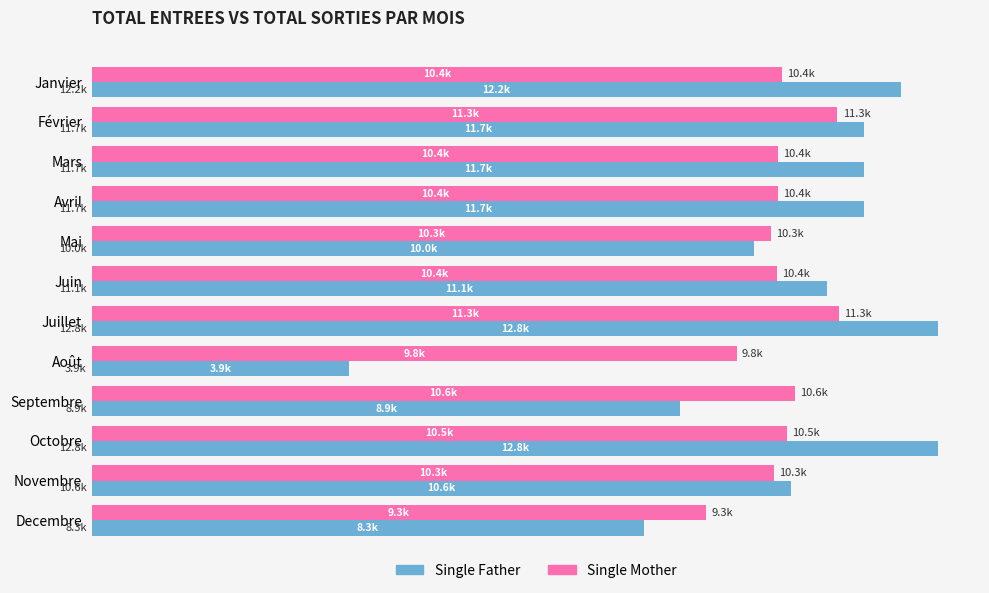

At which category is the sum across all series the highest?

Juillet